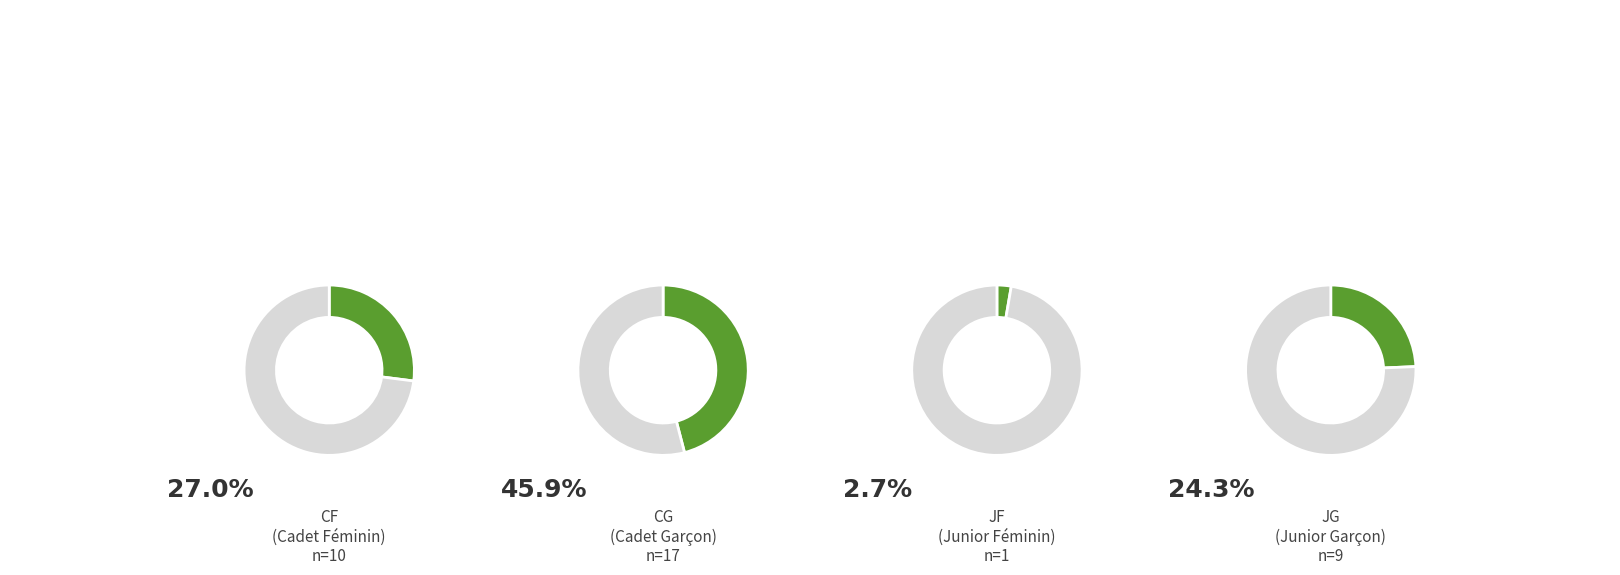

What percentage do CG and JF together represent?

48.6%